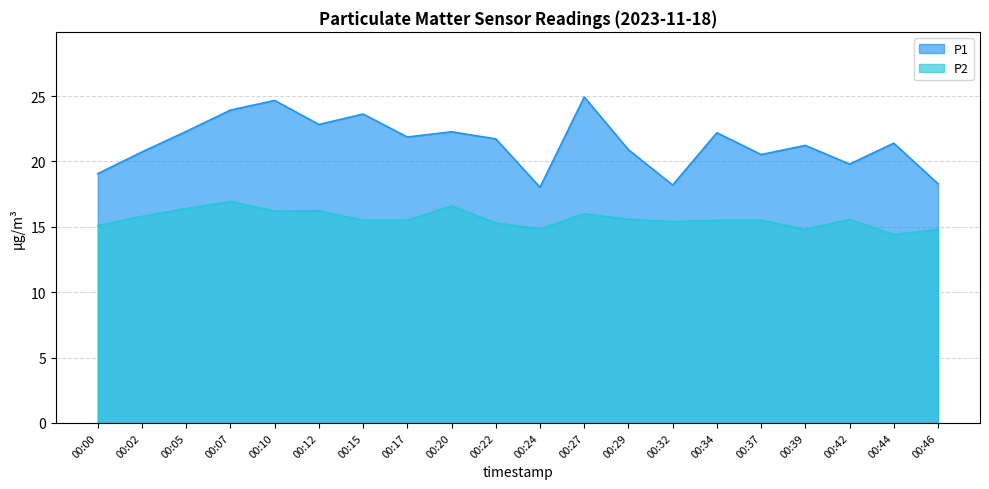

What are all the series names shown in the legend?

P1, P2